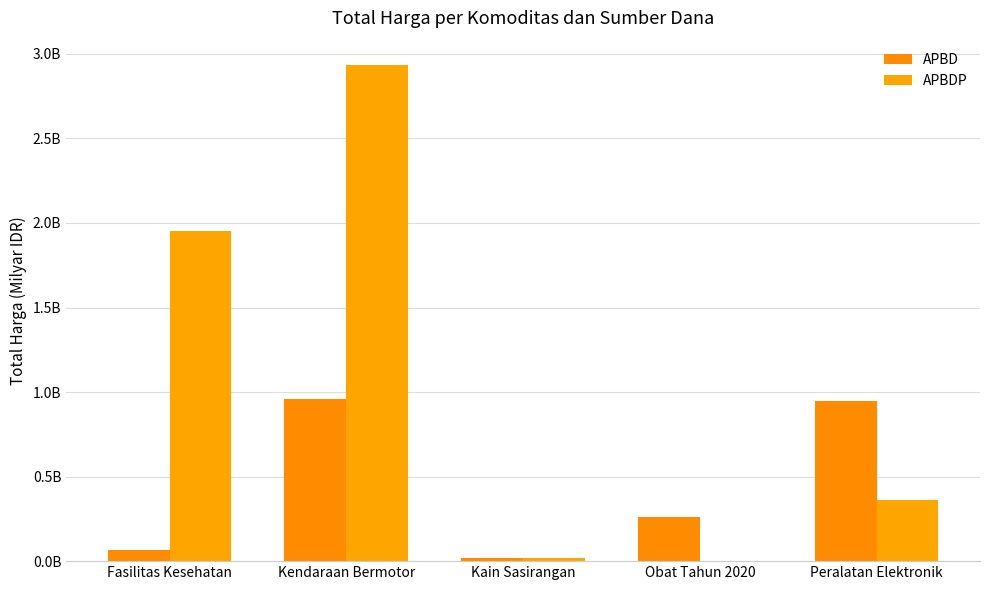

Does the chart contain stacked bars?

No